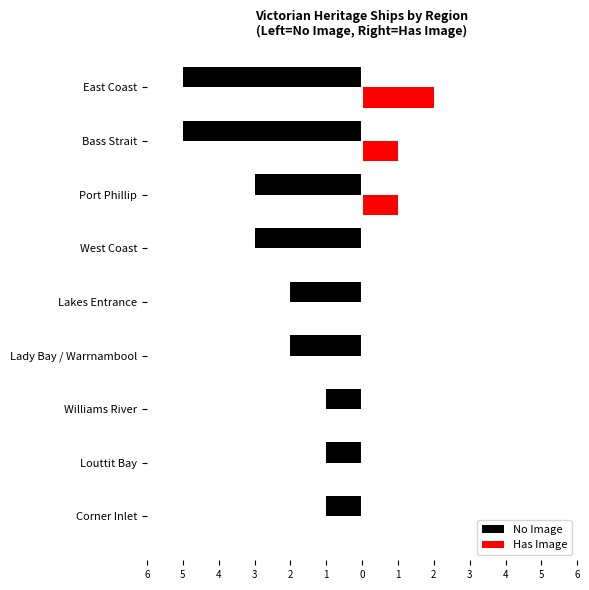

What are all the series names shown in the legend?

No Image, Has Image